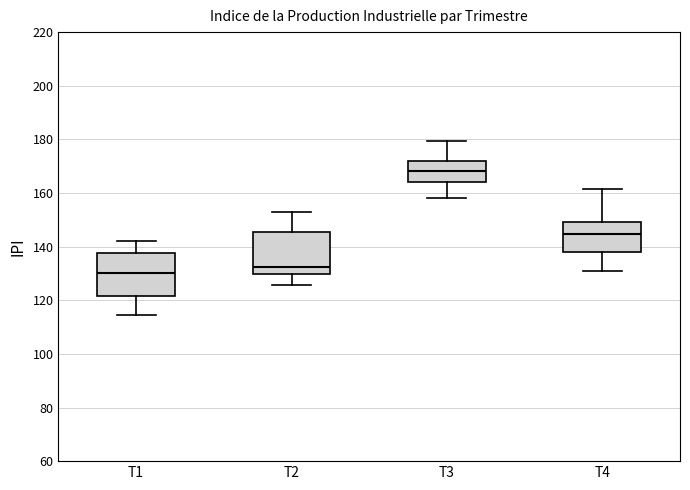

Which box has the highest median line?

T3